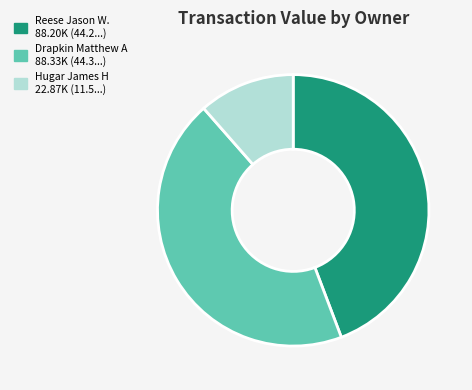

True or false: Hugar James H accounts for 11% of the total.

True